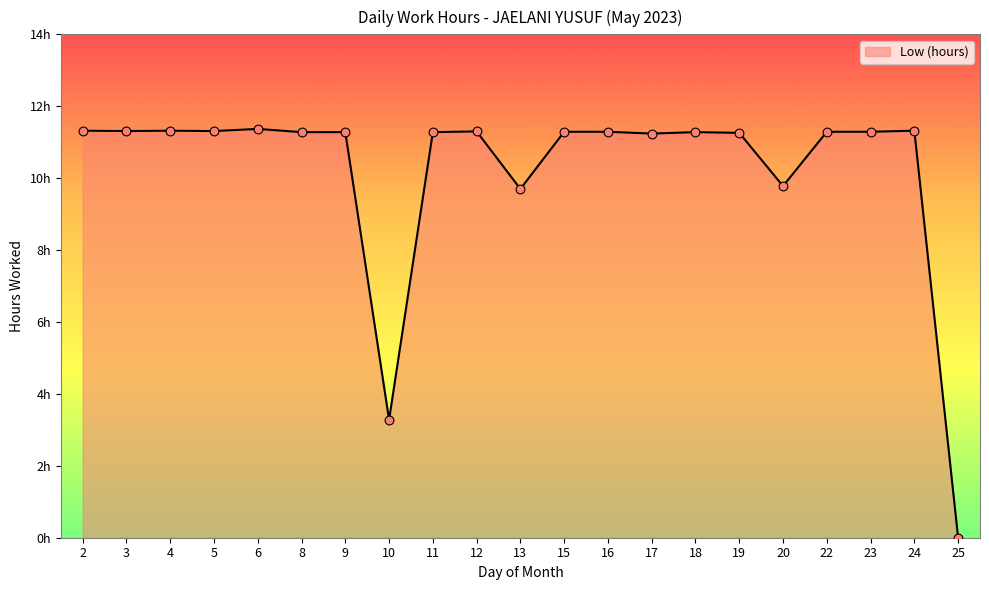

Approximately how many times larger is the value at 2 compared to 11?

1.0